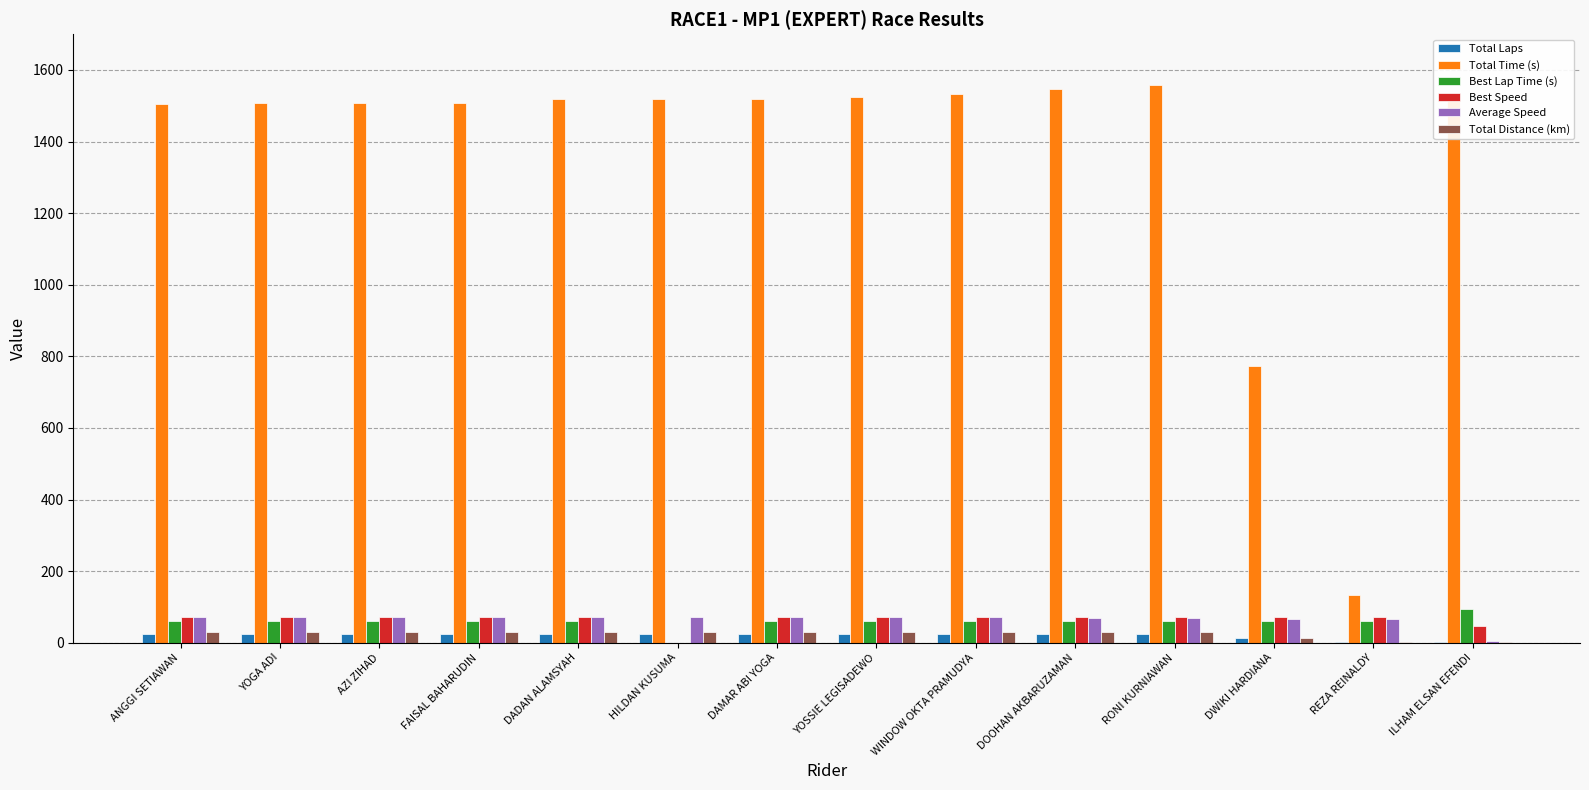

At which label is Total Time (s) closest to 844?

DWIKI HARDIANA